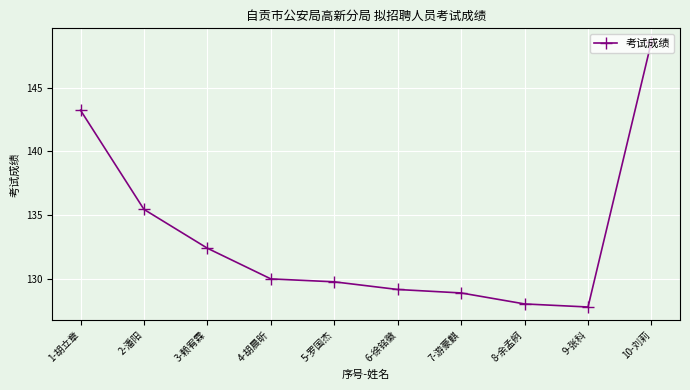

Count the number of values greater than 130.

5